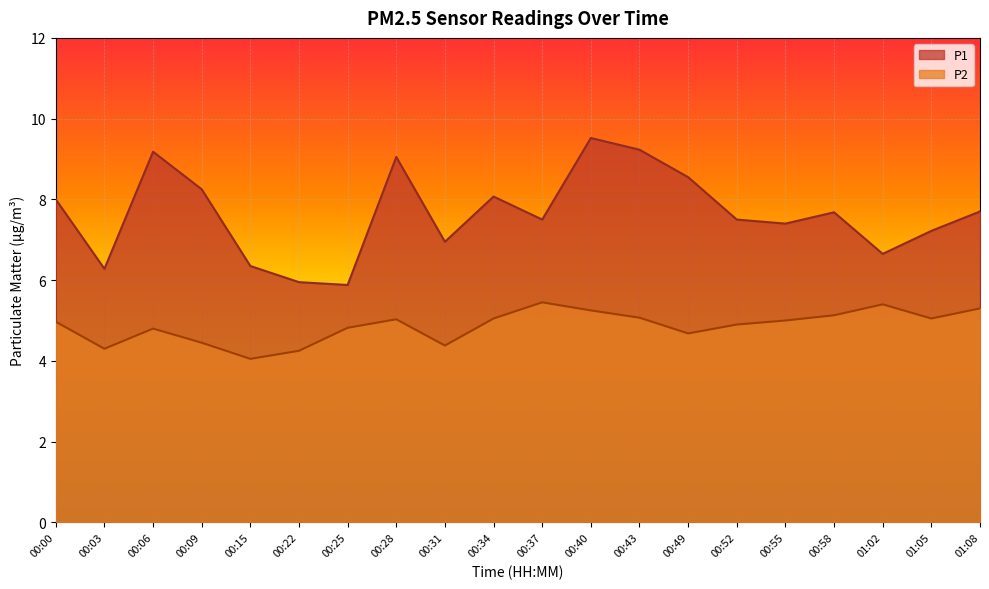

At which label is P2 closest to 4?

00:15